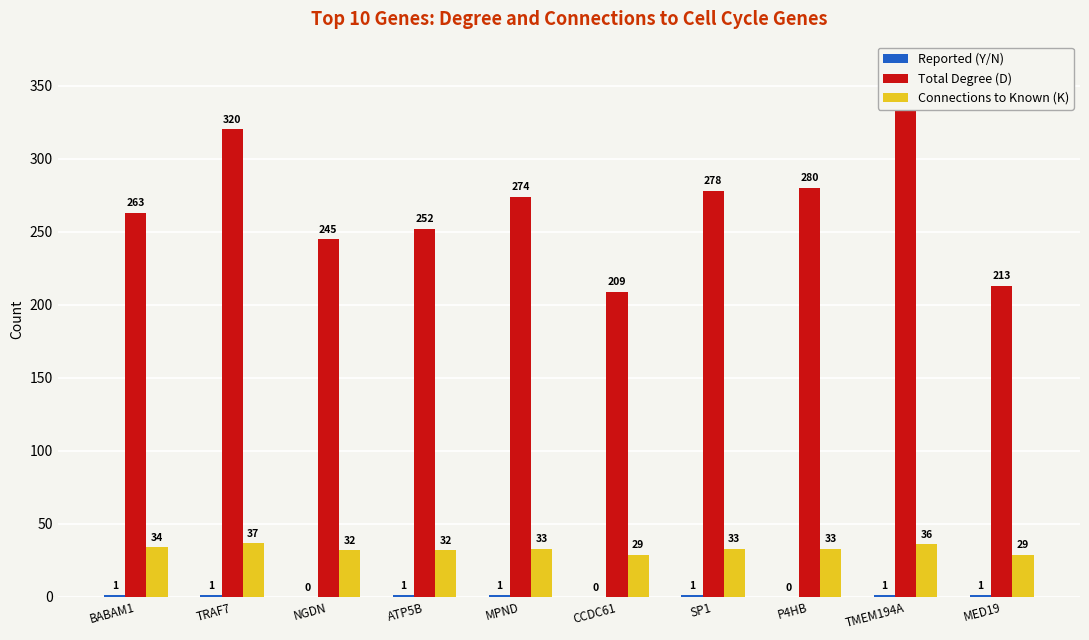

How many categories are shown in the chart?

10